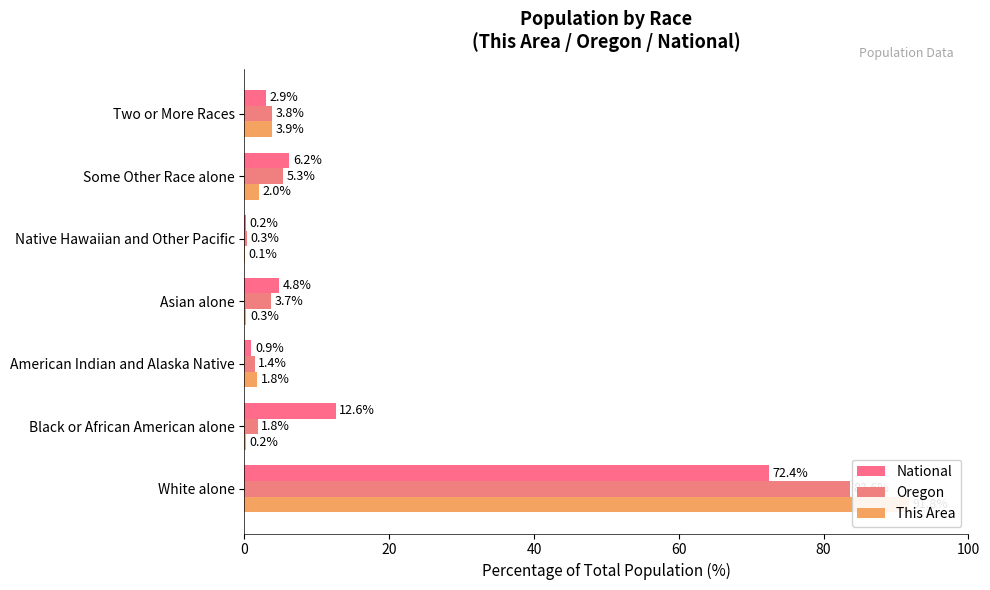

Does the chart contain stacked bars?

No